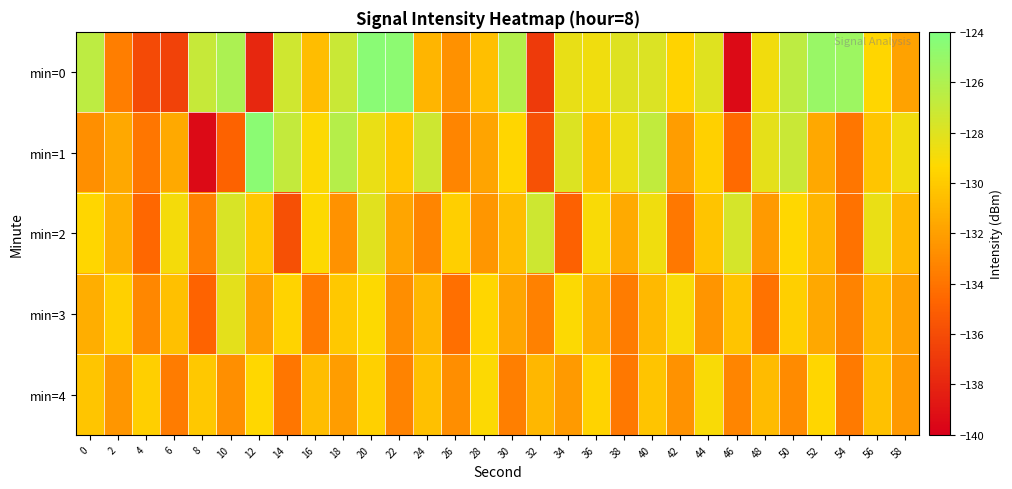

Reading left to right, extract all data points from this chart.

min=0: 0=-126.6	2=-133.5	4=-136.1	6=-136.6	8=-127.0	10=-125.9	12=-137.9	14=-127.3	16=-130.6	18=-127.1	20=-124.5	22=-124.6	24=-131.0	26=-132.7	28=-130.5	30=-126.2	32=-136.9	34=-128.4	36=-128.7	38=-127.9	40=-127.9	42=-129.6	44=-128.0	46=-139.4	48=-128.8	50=-126.6	52=-125.1	54=-125.3	56=-129.5	58=-131.8
min=1: 0=-132.7	2=-131.6	4=-133.9	6=-131.5	8=-139.4	10=-134.8	12=-124.5	14=-126.9	16=-129.2	18=-126.3	20=-128.5	22=-130.1	24=-127.3	26=-133.2	28=-131.8	30=-129.5	32=-135.7	34=-127.9	36=-130.4	38=-128.6	40=-126.8	42=-132.1	44=-129.7	46=-134.5	48=-128.3	50=-127.1	52=-131.6	54=-133.9	56=-130.2	58=-128.8
min=2: 0=-129.5	2=-131.2	4=-134.6	6=-128.9	8=-133.4	10=-127.7	12=-130.1	14=-135.8	16=-129.3	18=-132.6	20=-128.1	22=-131.7	24=-133.2	26=-129.8	28=-132.4	30=-130.6	32=-127.3	34=-134.9	36=-129.1	38=-131.5	40=-128.7	42=-133.8	44=-130.3	46=-127.6	48=-132.2	50=-129.4	52=-131.0	54=-134.1	56=-128.5	58=-130.8
min=3: 0=-131.3	2=-129.7	4=-133.1	6=-130.5	8=-134.8	10=-128.2	12=-131.9	14=-129.6	16=-133.7	18=-130.1	20=-129.3	22=-132.8	24=-130.9	26=-134.2	28=-129.5	30=-131.7	32=-133.4	34=-129.2	36=-131.1	38=-133.6	40=-130.8	42=-129.1	44=-132.5	46=-130.3	48=-134.1	50=-129.8	52=-131.6	54=-133.3	56=-130.7	58=-132.0
min=4: 0=-130.2	2=-132.4	4=-129.8	6=-133.6	8=-130.1	10=-132.7	12=-129.4	14=-133.9	16=-130.6	18=-132.1	20=-129.7	22=-133.3	24=-130.5	26=-132.8	28=-129.2	30=-133.5	32=-130.9	34=-132.2	36=-129.6	38=-133.8	40=-130.3	42=-132.6	44=-129.1	46=-133.2	48=-130.7	50=-132.9	52=-129.5	54=-133.7	56=-130.4	58=-132.3